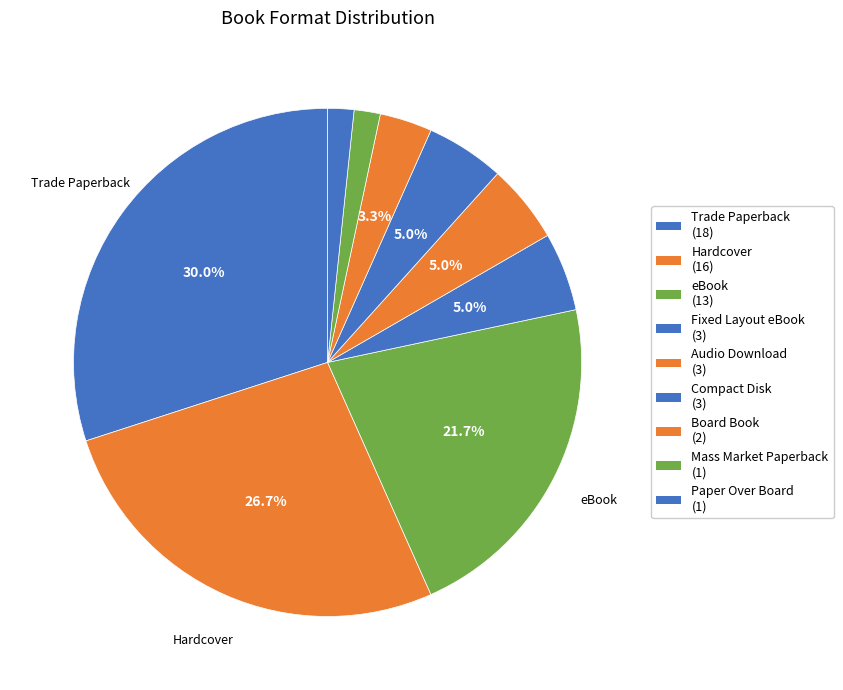

How many slices are in this pie chart?

9